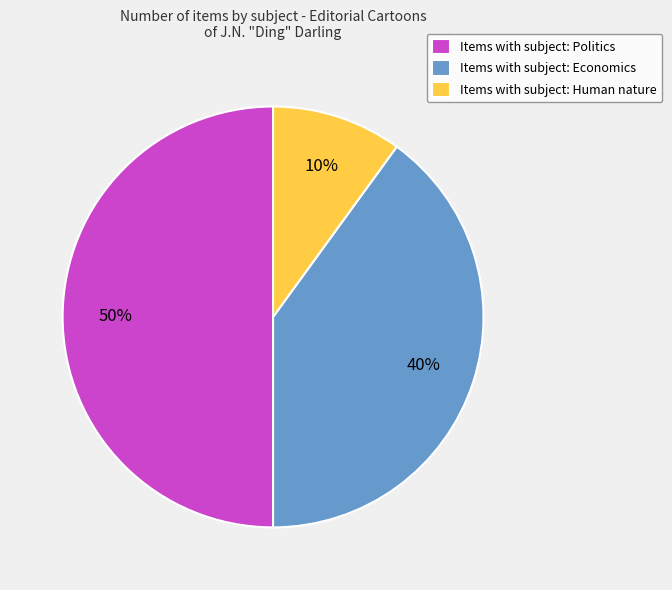

To the nearest percent, what is the average slice percentage?

33%